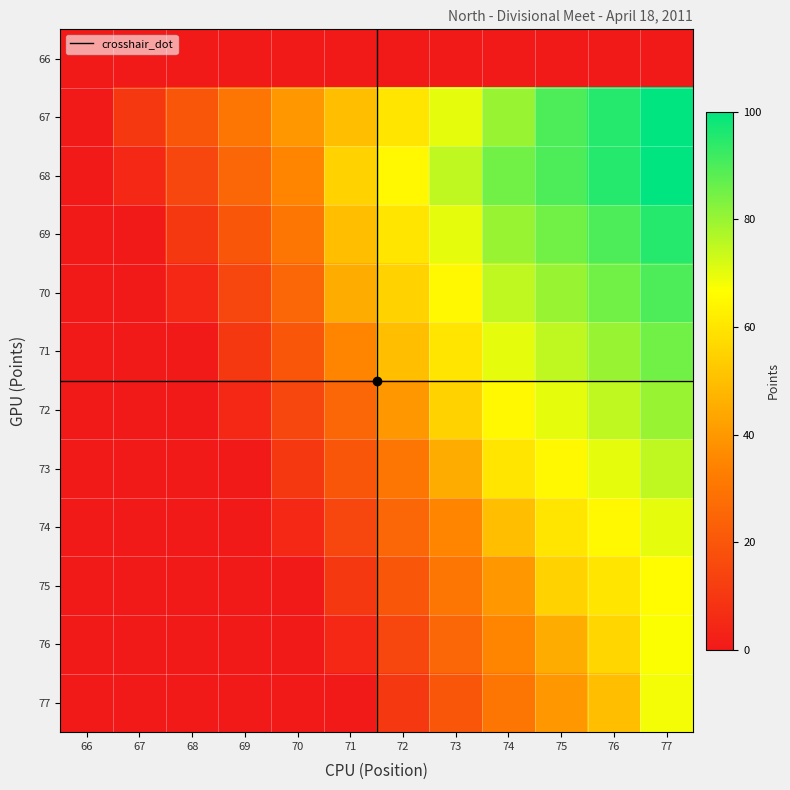

Between 77 and 72, which is larger?

77